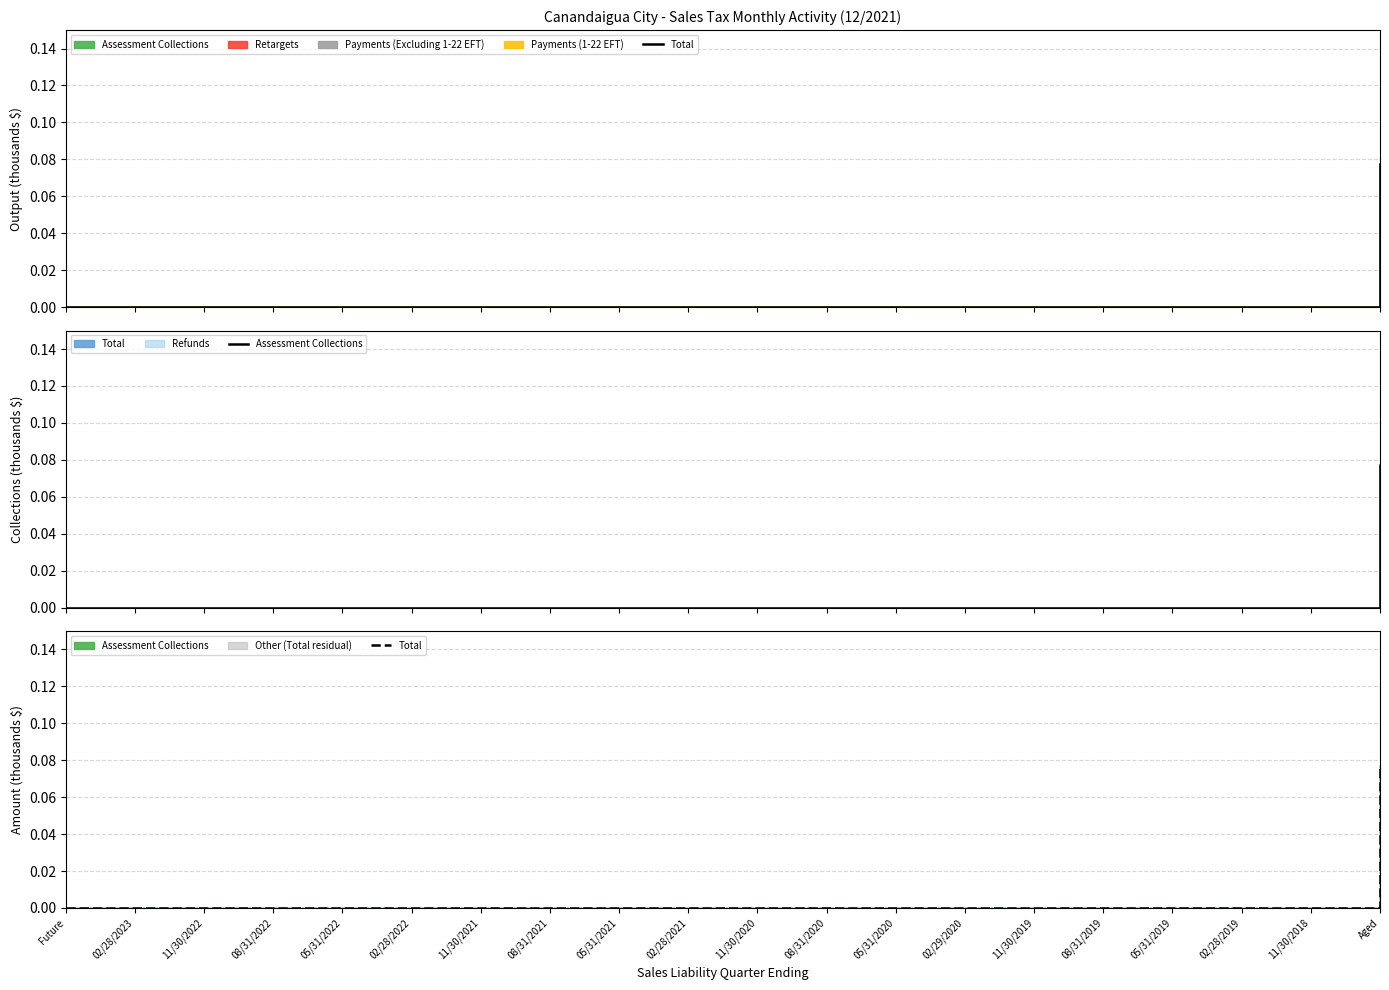

Which series has the widest spread of values?

Total